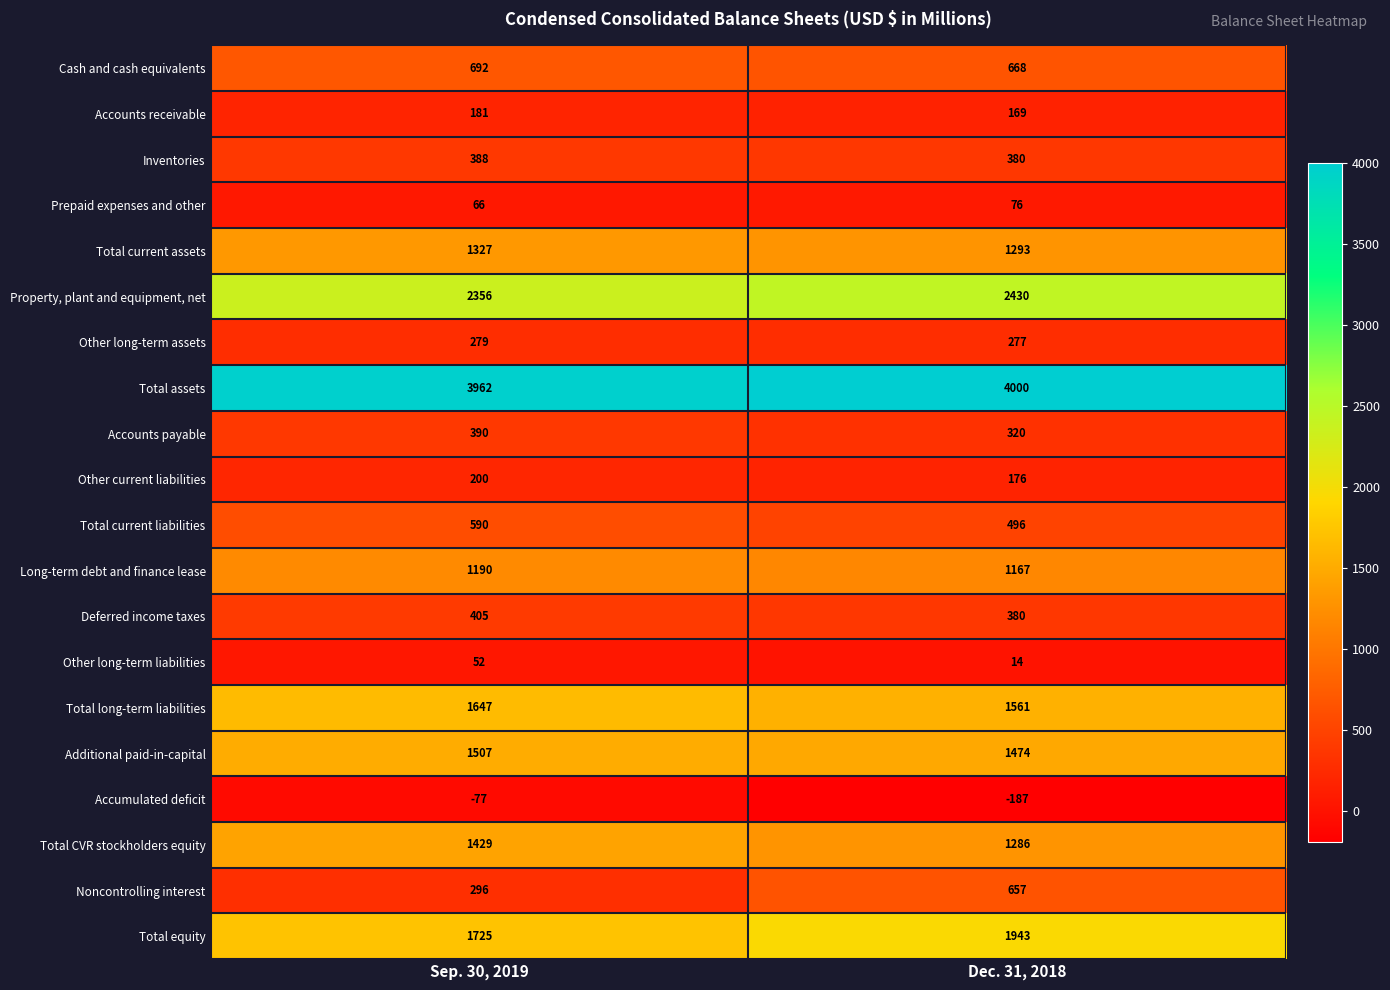

Is it true that Total current liabilities equals 118 at Dec. 31, 2018?

False